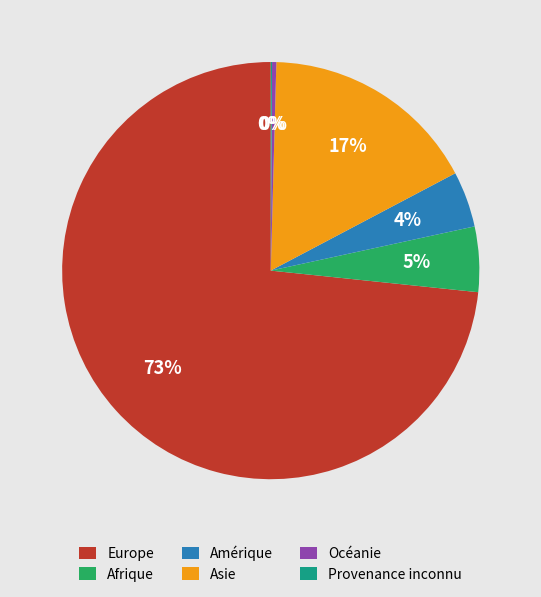

To the nearest percent, what percentage of the pie is Afrique?

5%